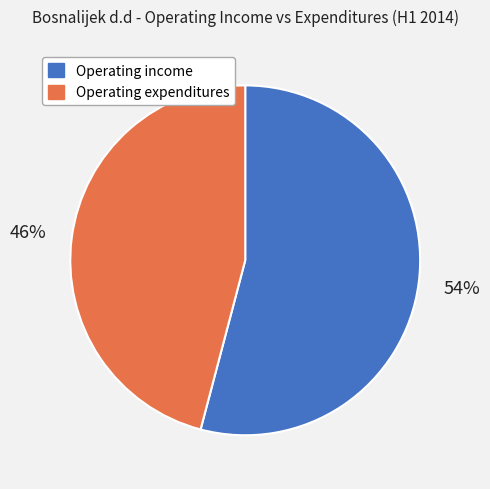

Which category has the smallest portion of the pie?

Operating expenditures